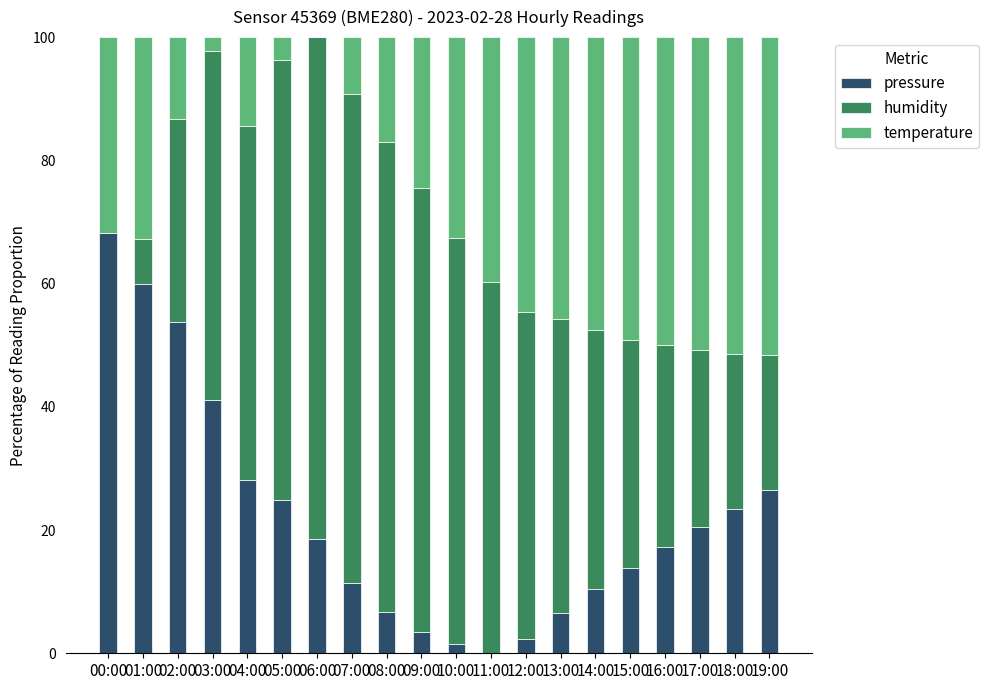

What is the total value across all series at 08:00?

100.0